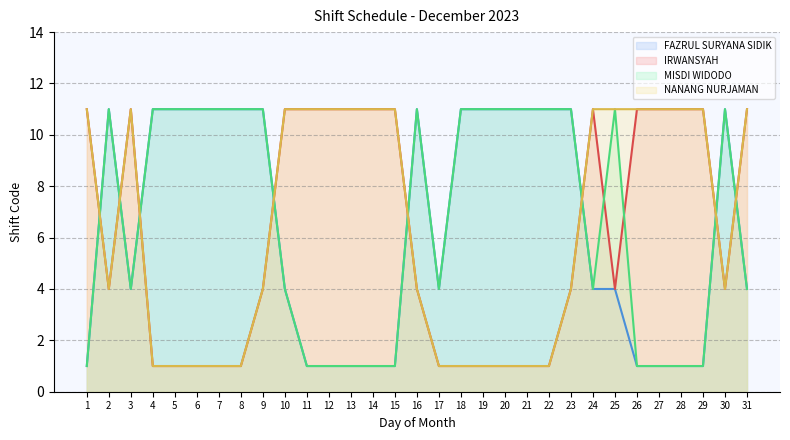

Which label corresponds to the largest value in the chart?

2